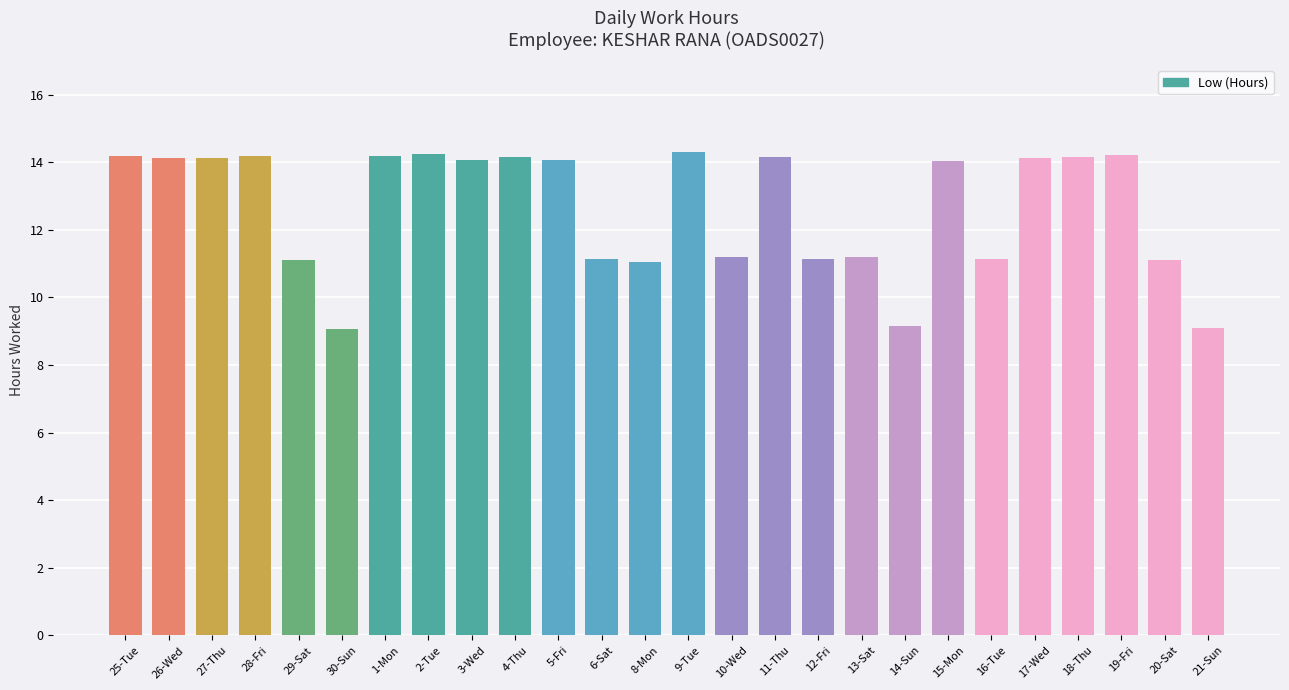

What is the greatest value displayed?

14.3